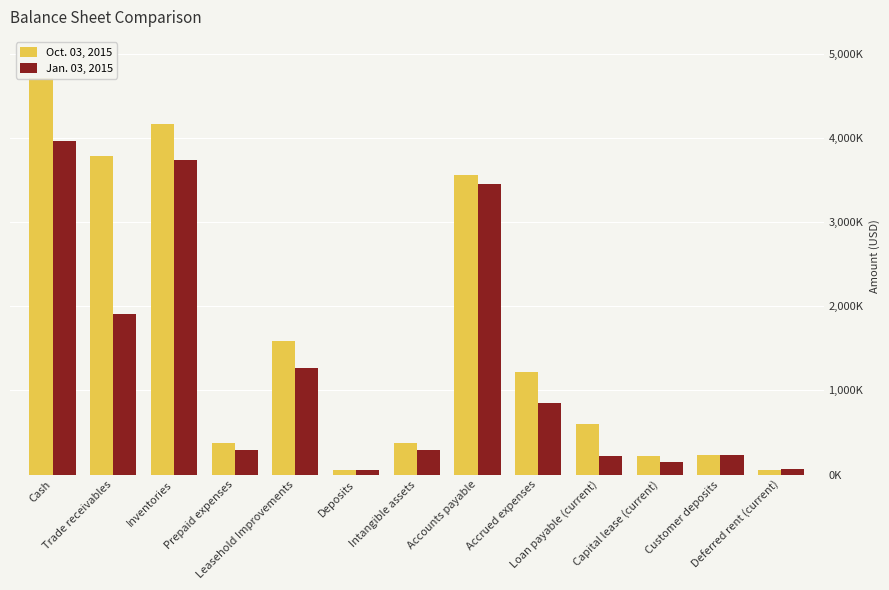

Which series has the largest range (max minus min)?

Oct. 03, 2015